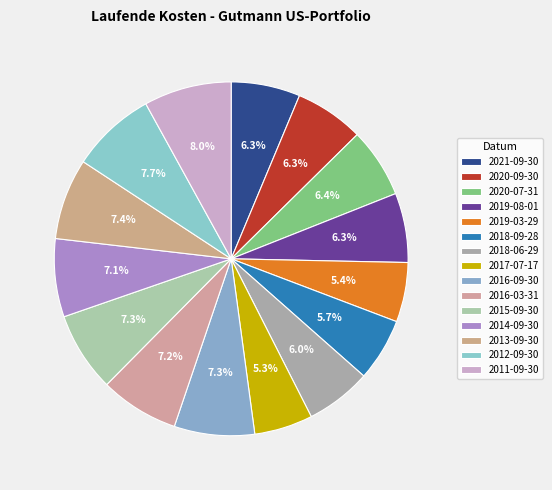

To the nearest percent, what percentage of the pie is 2013-09-30?

7%